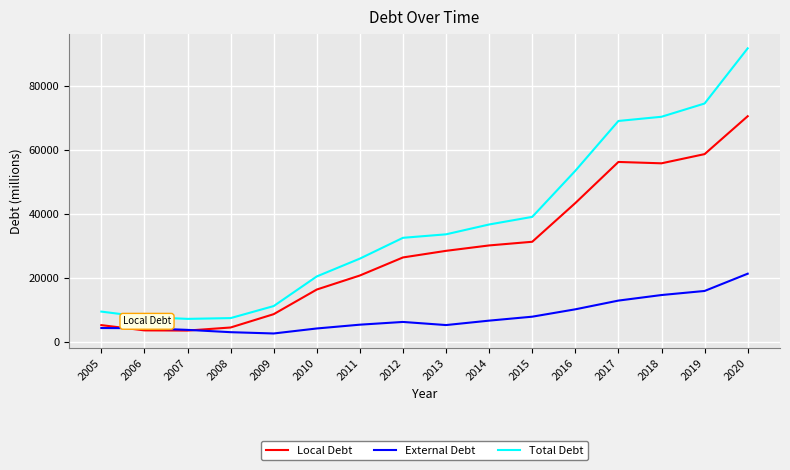

Does the chart have visible grid lines?

Yes